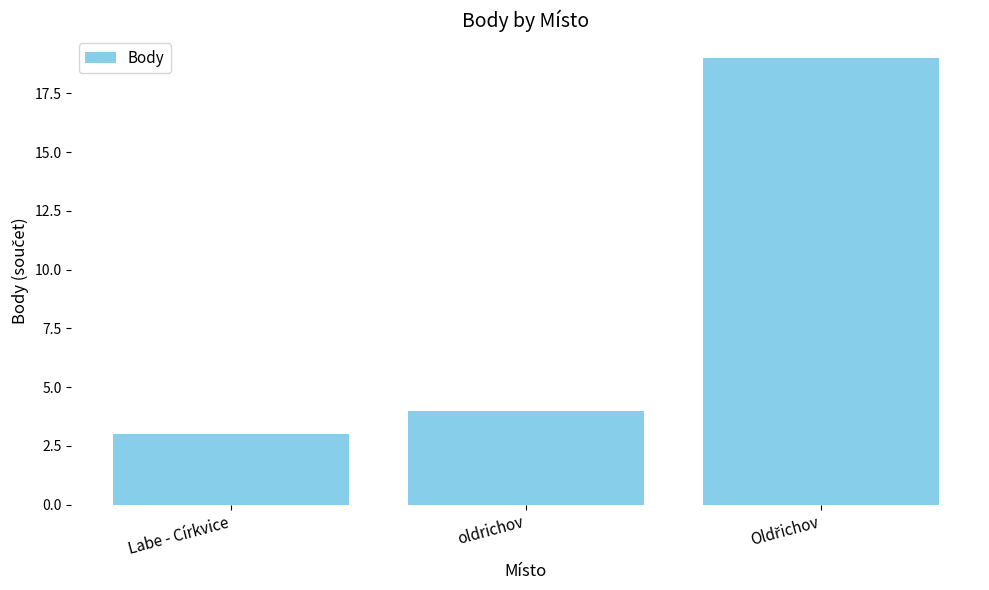

What is the sum of all values?

26